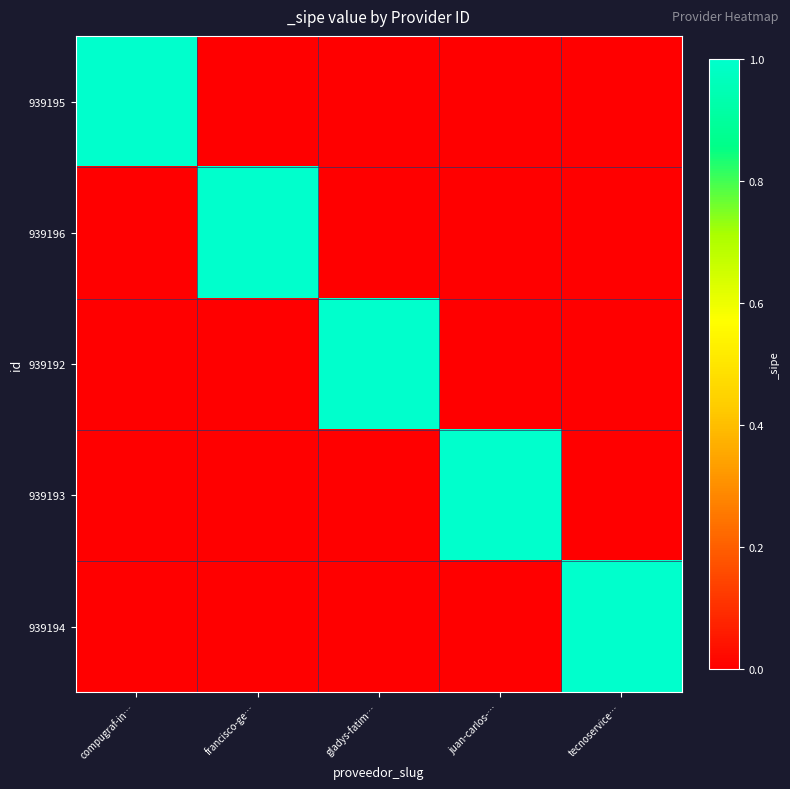

Which category has the highest value across all series?

compugraf-in…